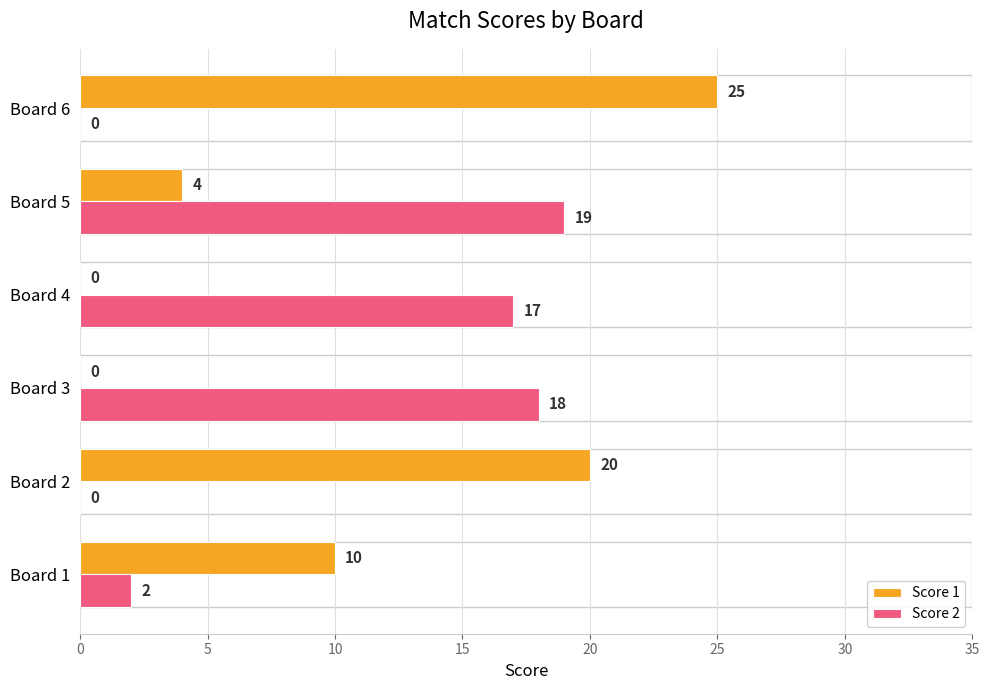

Which category has the highest value across all series?

Board 6